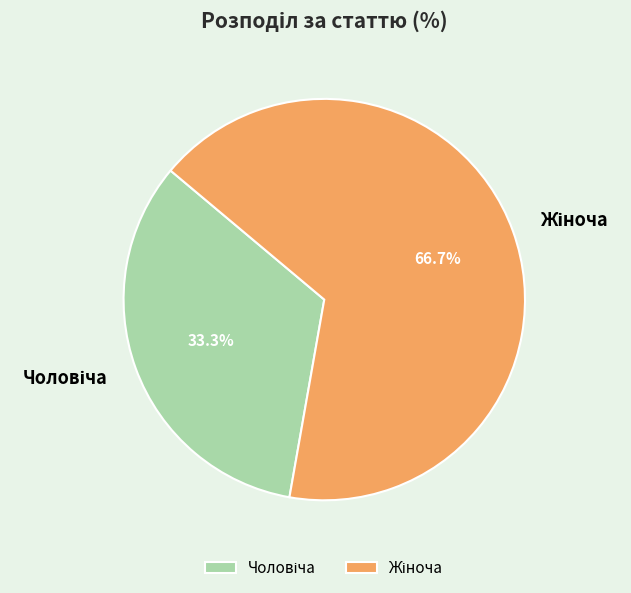

Does any single category account for the majority?

Yes